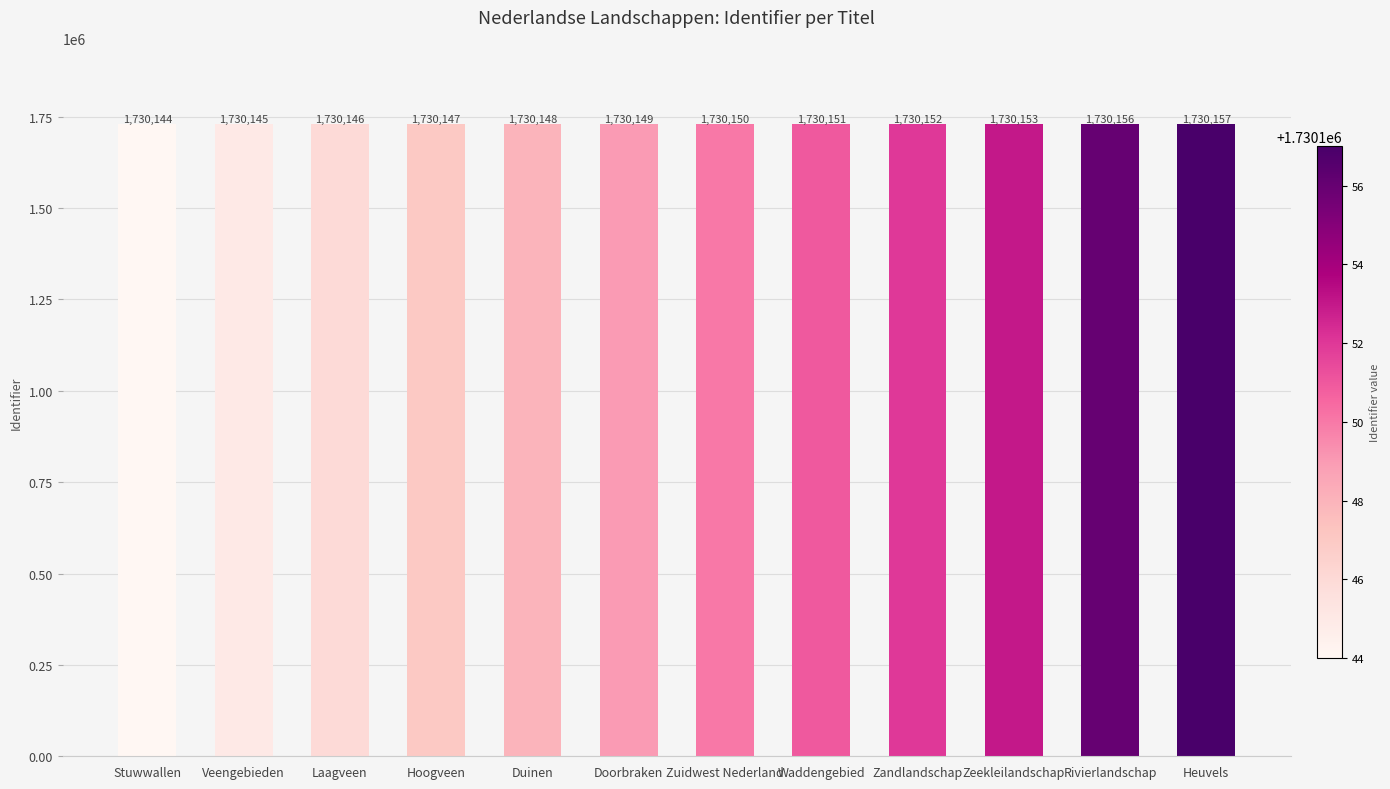

Which category has the lowest value across all series?

Stuwwallen